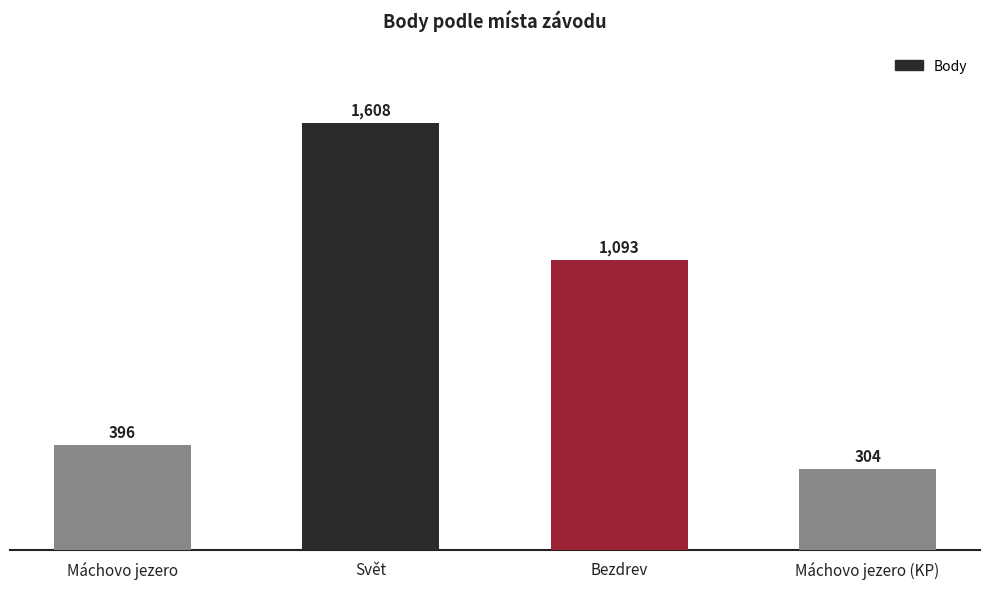

What is the label of the 1st bar from the left?

Máchovo jezero